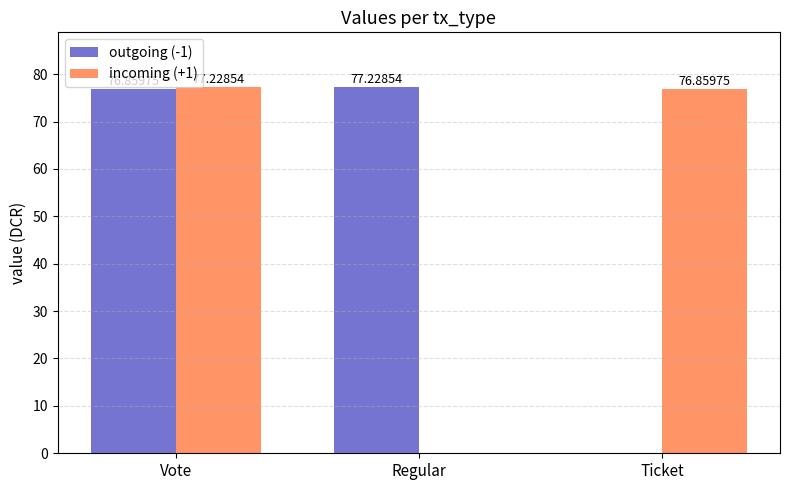

What is the total value across all series at Ticket?

76.9